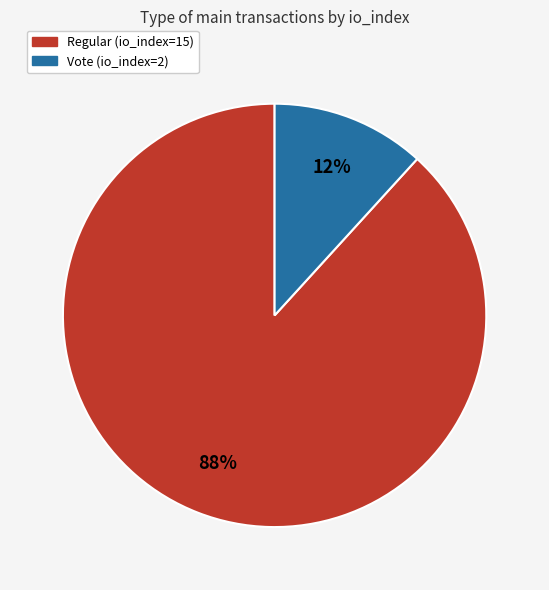

What percentage is the Vote (io_index=2) slice, to the nearest percent?

12%